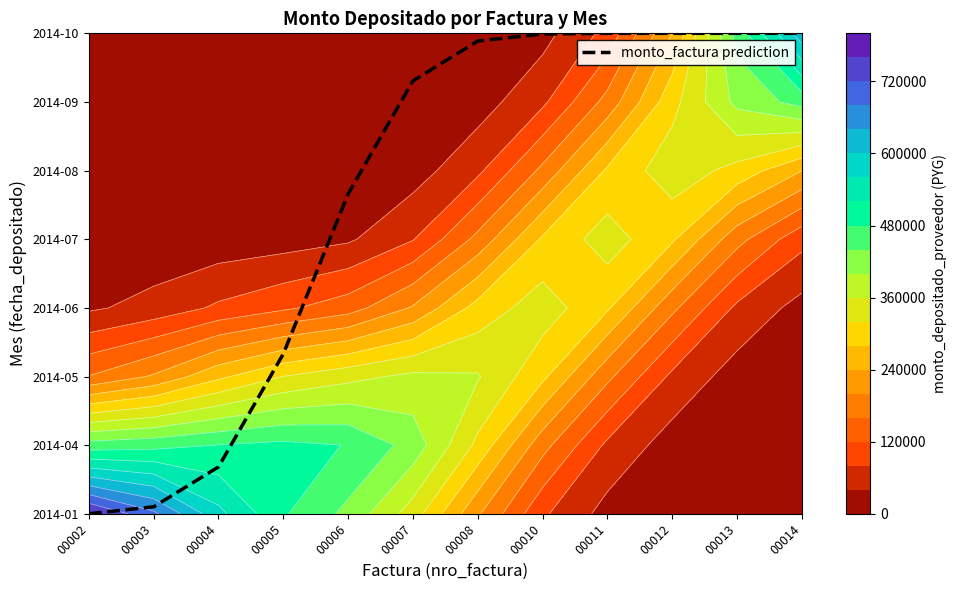

How many distinct data groups are displayed?

1